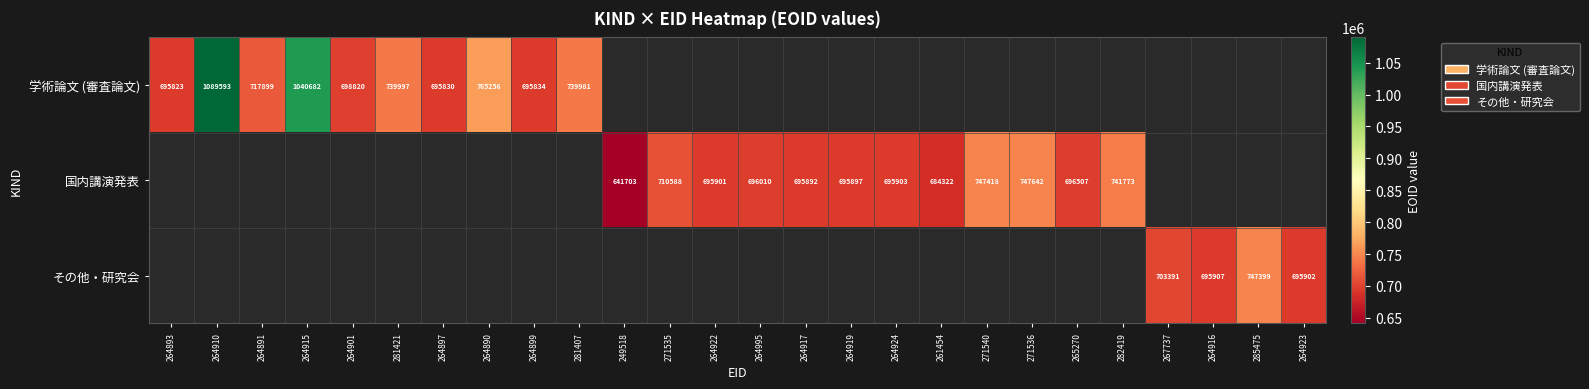

The value of 国内講演発表 at 264924 is 695903. True or false?

True